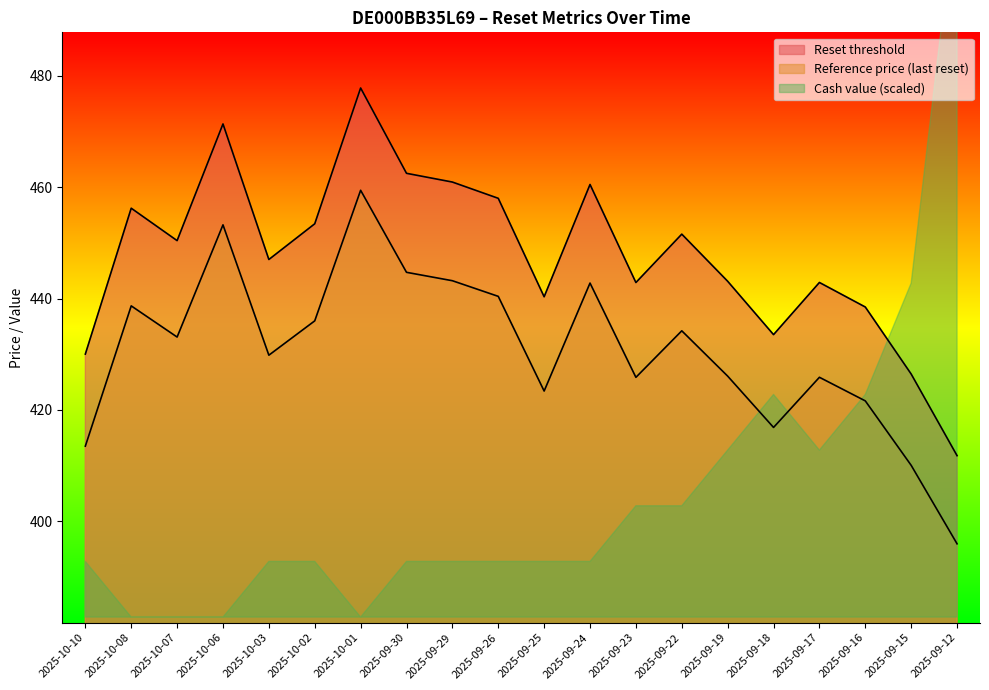

True or false: Reset threshold has more than 1 points higher than both neighbors.

True